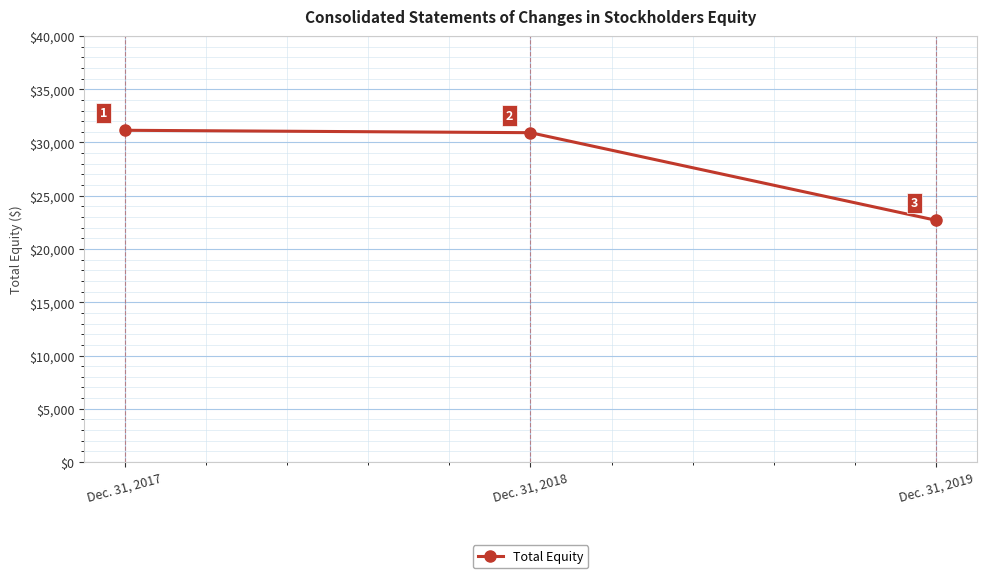

What is the sum of all values?

84755